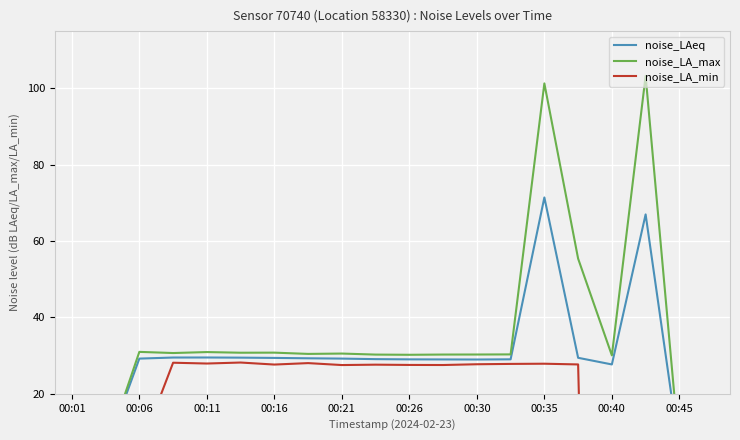

How many interior local peaks does the noise_LA_max series have?

6